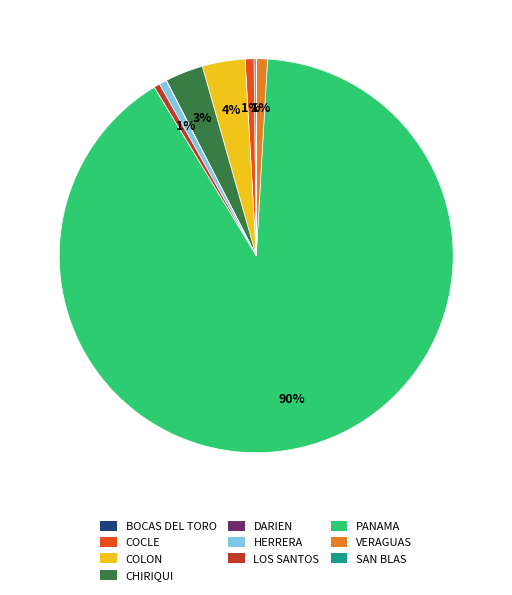

Does PANAMA represent more than half of the total?

Yes